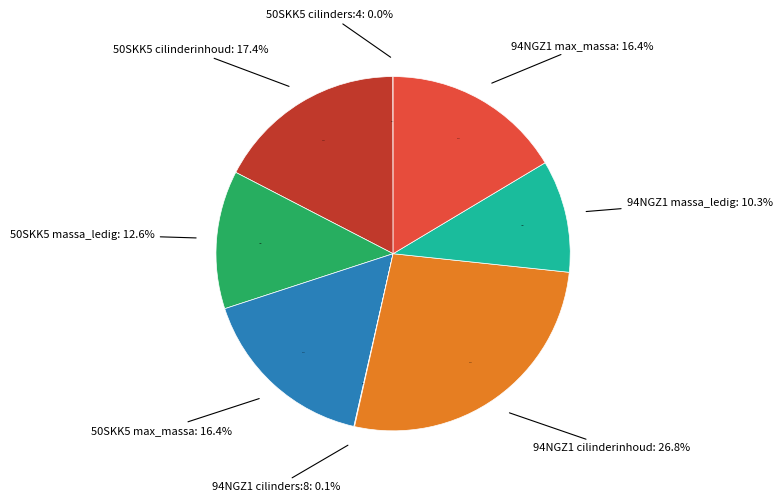

How many segments does this pie chart have?

2